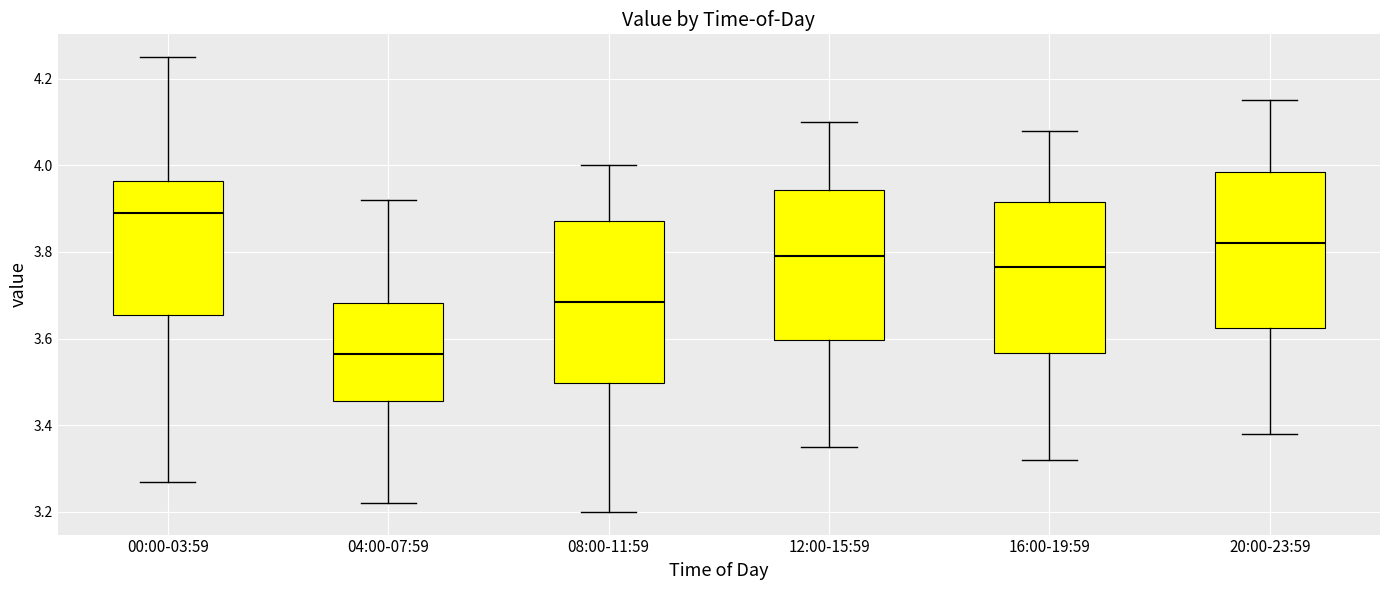

Where does the median line of the box for 00:00-03:59 sit on the y-axis? The values are not printed on the chart, so give them approximately, as read against the axis.

3.90